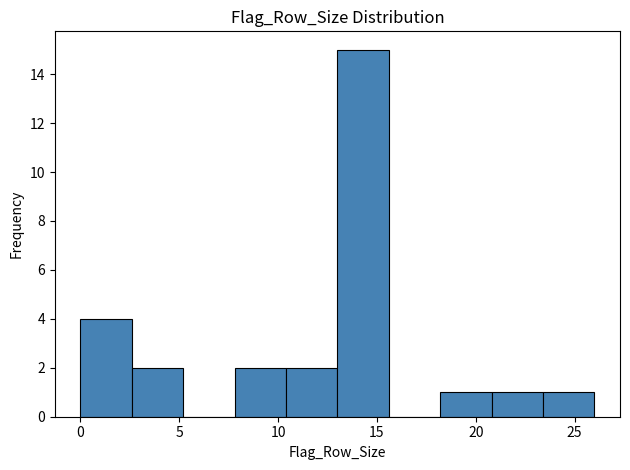

How tall is the bar that spans 7.8 to 10.4 on the x-axis? Neither the bar edges nor the heights are printed on the chart, so give them approximately, as read against the axes.

2